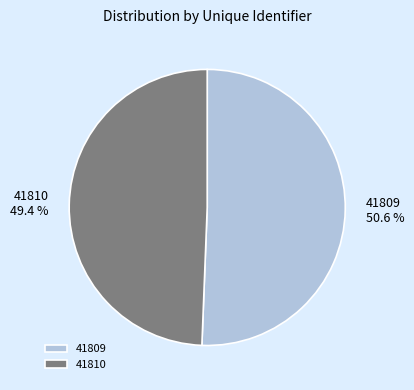

To the nearest percent, what portion does 41809 represent?

51%